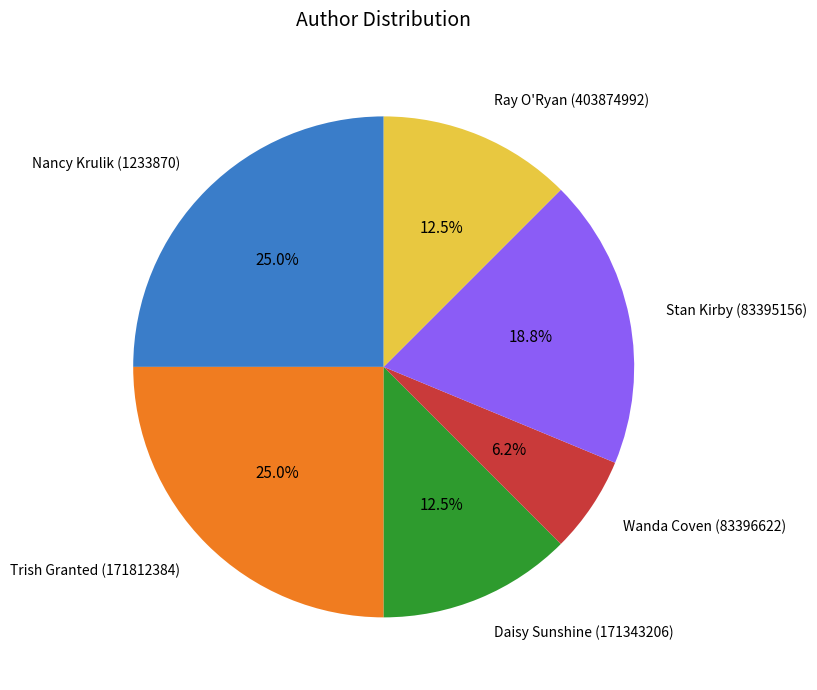

Between Wanda Coven (83396622) and Daisy Sunshine (171343206), which is larger?

Daisy Sunshine (171343206)